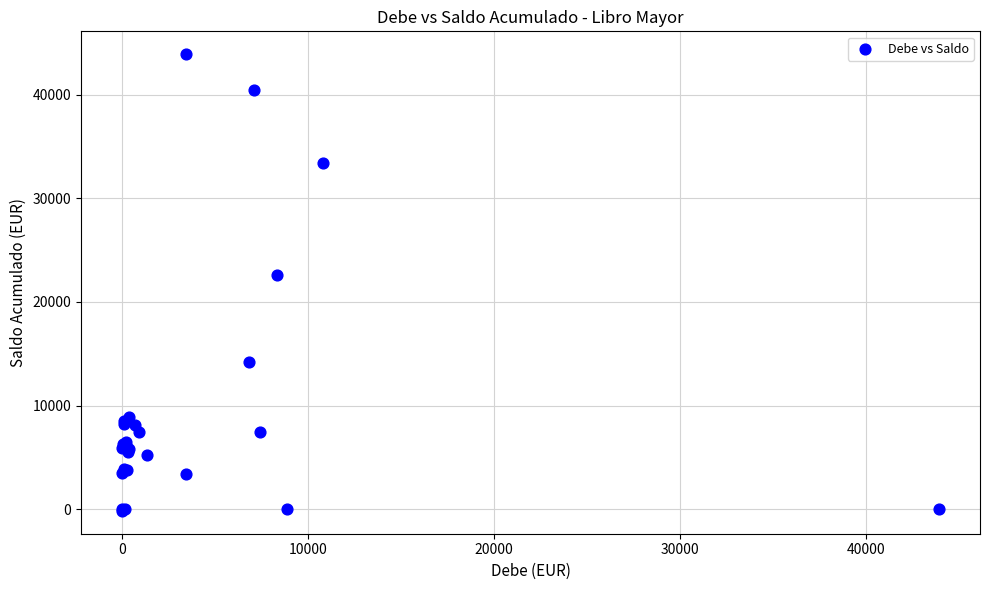

What Y value in the scatter plot is closest to 21874?

22561.0